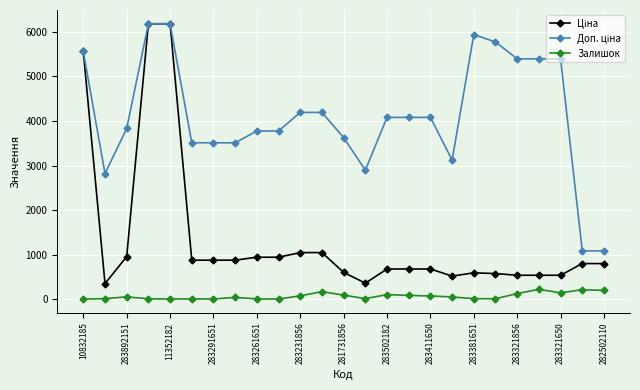

True or false: Залишок has more than 1 interior local peaks.

True